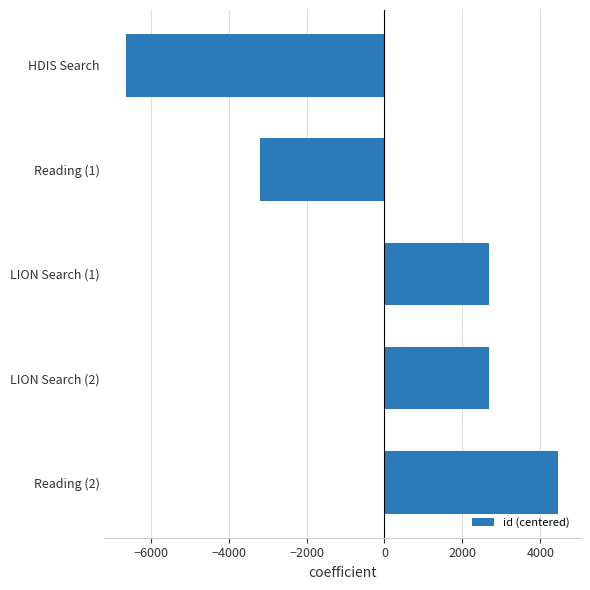

How many positive values are there?

3